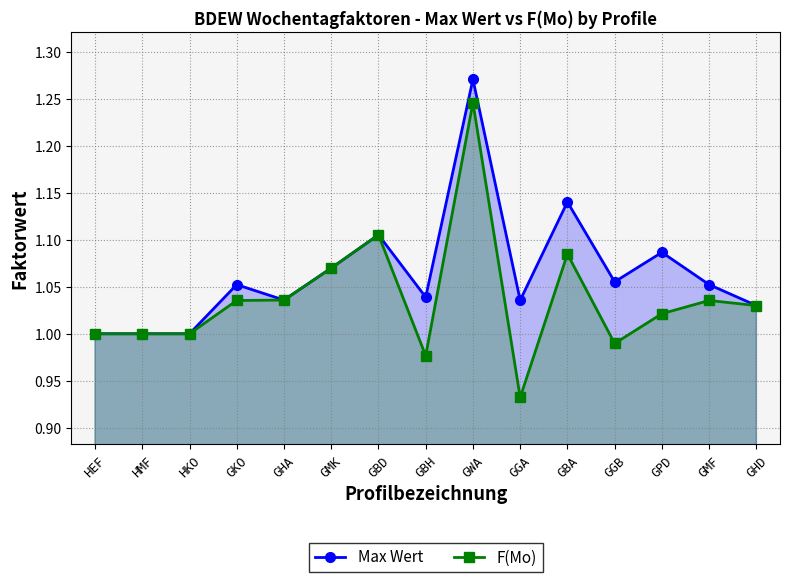

What are all the series names shown in the legend?

Max Wert, F(Mo)